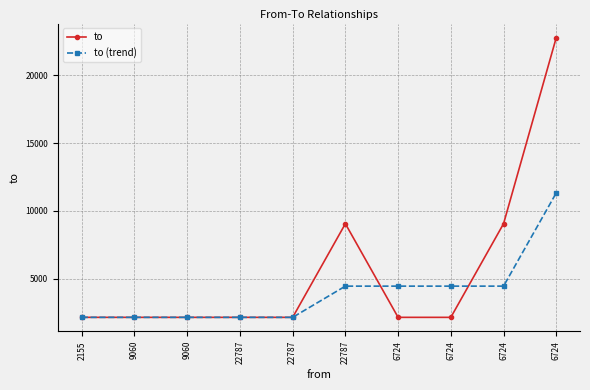

At which category does the chart reach its peak across all series?

6724